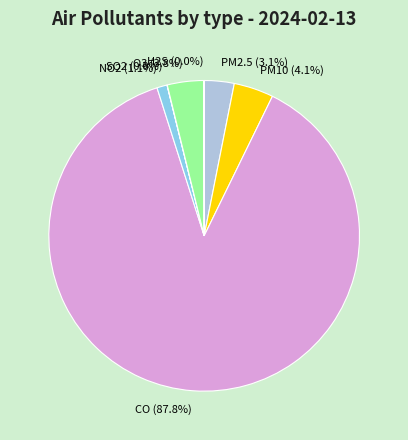

True or false: CO accounts for 99% of the total.

False